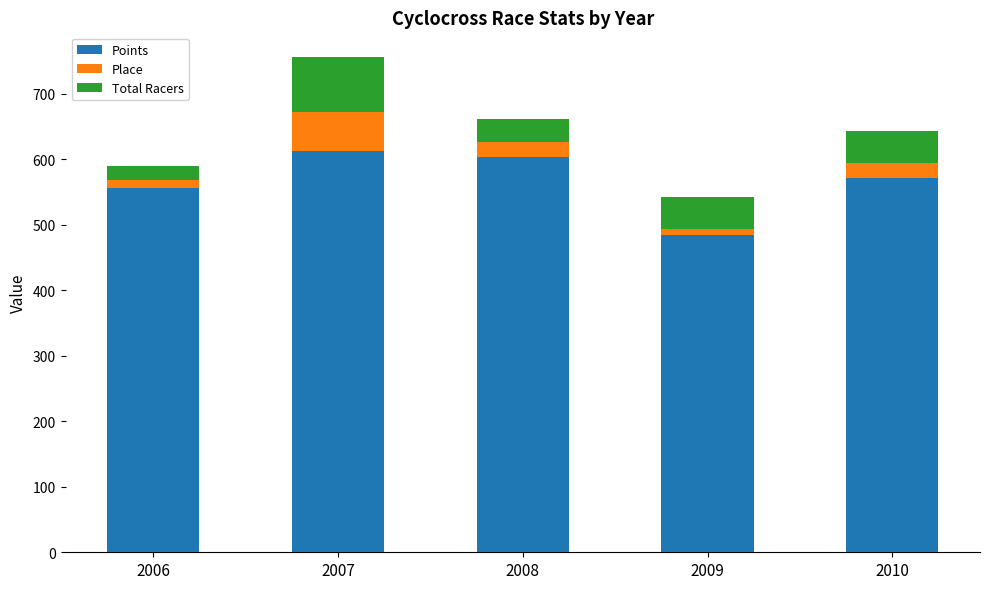

Reading right to left, list the values for the Points series.

571.6	484.5	603.4	612.3	556.2